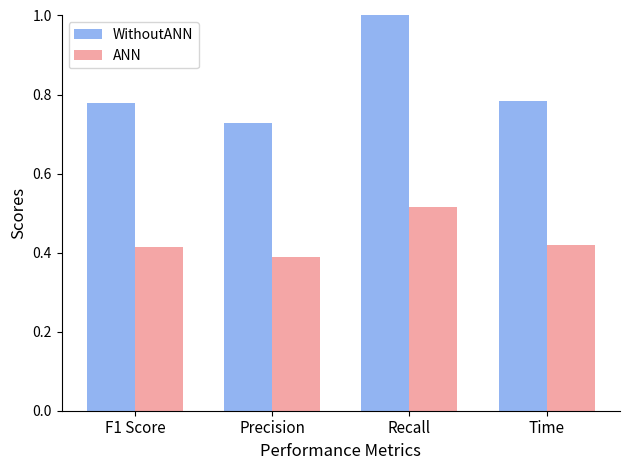

Count the number of categories in the chart.

4